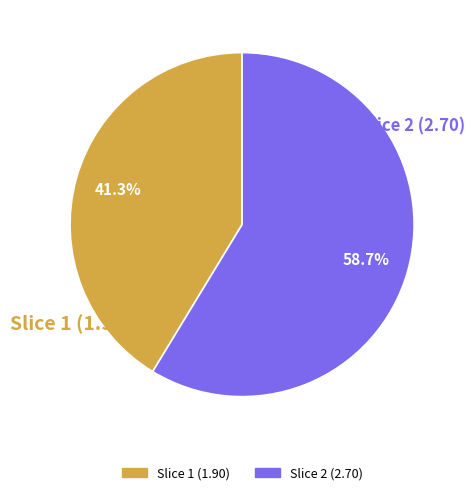

Does any single category account for the majority?

Yes